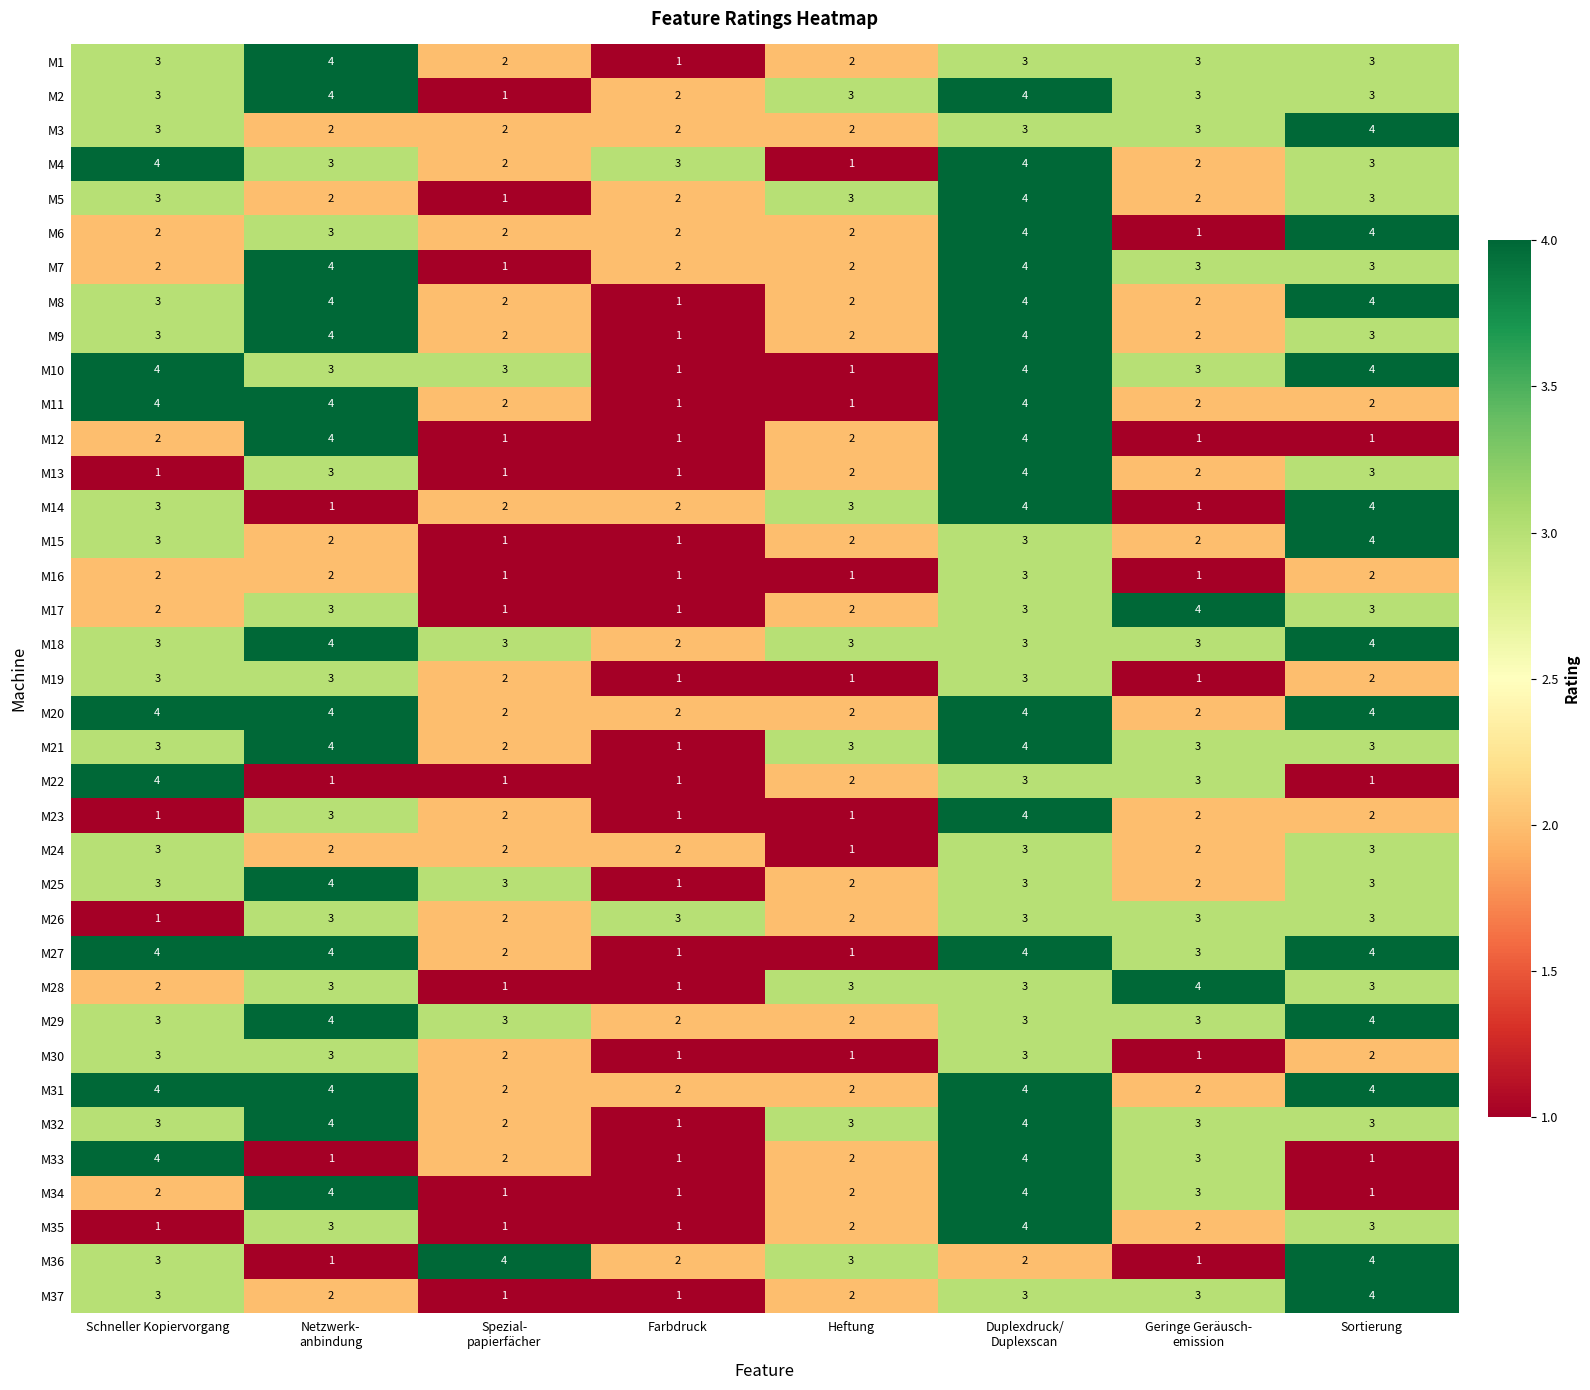

The M35 series shows 1 at Farbdruck. True or false?

True